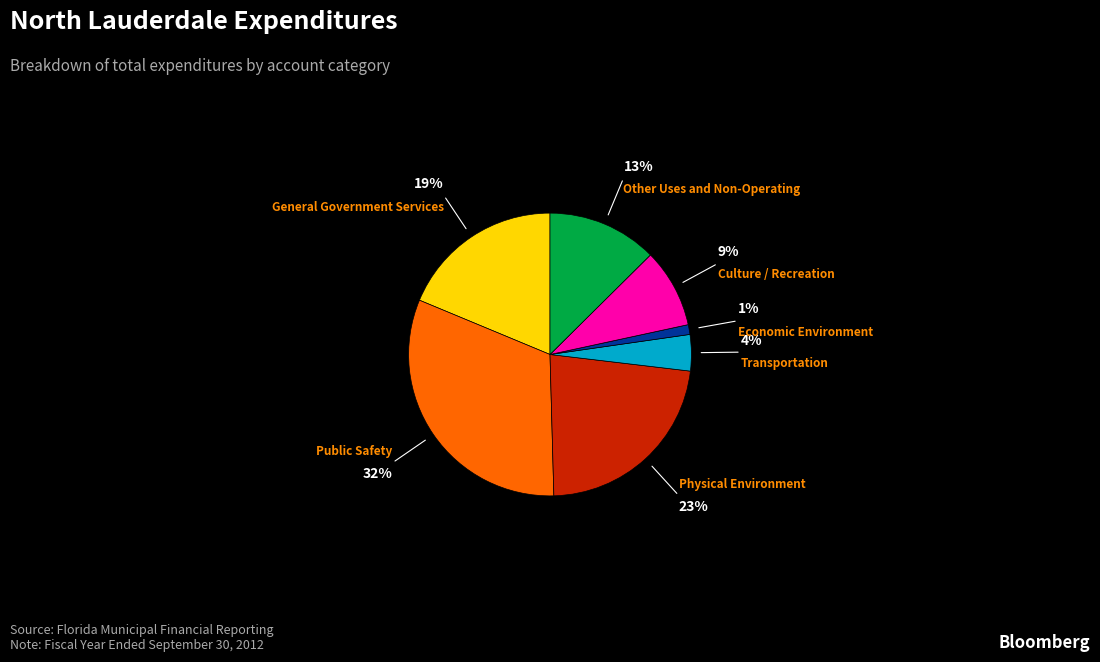

Rank the categories by value from highest to lowest.

Public Safety, Physical Environment, General Government Services, Other Uses and Non-Operating, Culture / Recreation, Transportation, Economic Environment